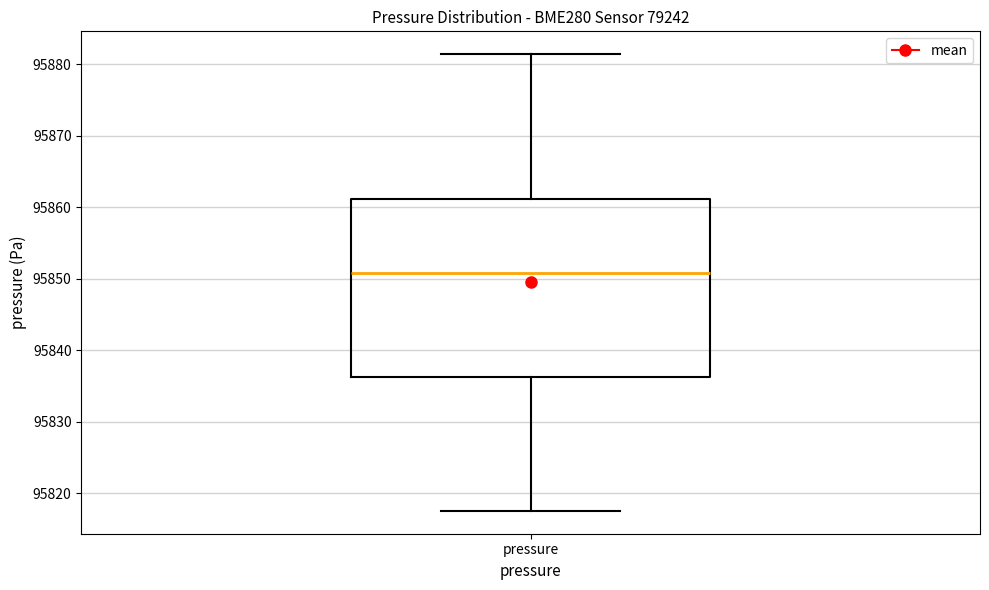

Read this box plot against the y-axis: the position of the median line, the range covered by the box, and the ends of both whiskers. The values are not printed on the chart, so give them approximately, as read against the axis.

median 95851, box 95836 to 95861, whiskers 95818 to 95881